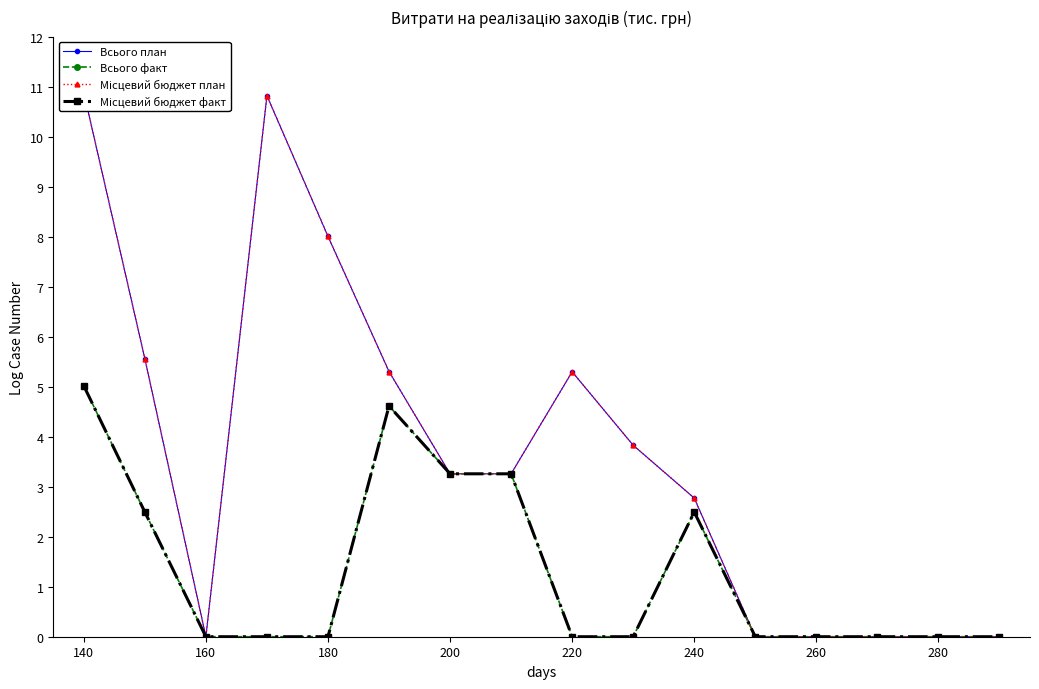

Reading right to left, extract all data points from this chart.

Всього план: 0.0	0.0	0.0	0.0	0.0	2.8	3.8	5.3	3.3	3.3	5.3	8.0	10.8	0.0	5.6	10.9
Всього факт: 0.0	0.0	0.0	0.0	0.0	2.5	0.0	0.0	3.3	3.3	4.6	0.0	0.0	0.0	2.5	5.0
Місцевий бюджет план: 0.0	0.0	0.0	0.0	0.0	2.8	3.8	5.3	3.3	3.3	5.3	8.0	10.8	0.0	5.6	10.9
Місцевий бюджет факт: 0.0	0.0	0.0	0.0	0.0	2.5	0.0	0.0	3.3	3.3	4.6	0.0	0.0	0.0	2.5	5.0